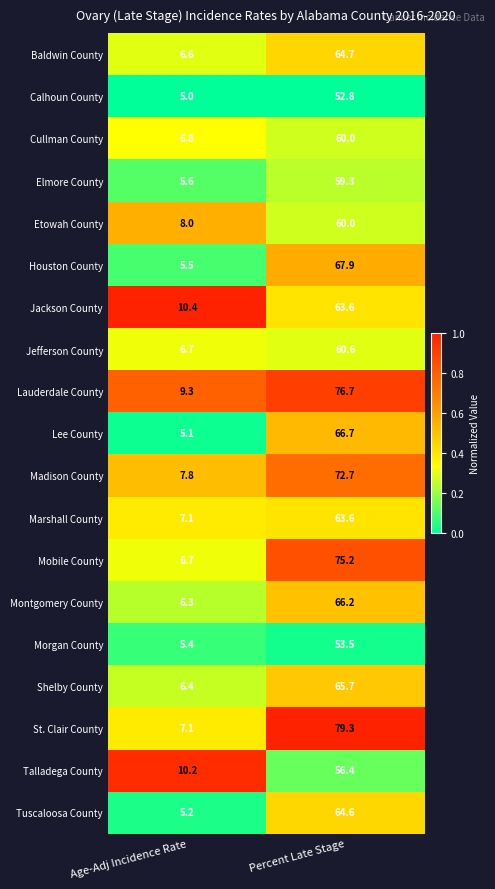

Read the Tuscaloosa County value at Age-Adj Incidence Rate.

5.2